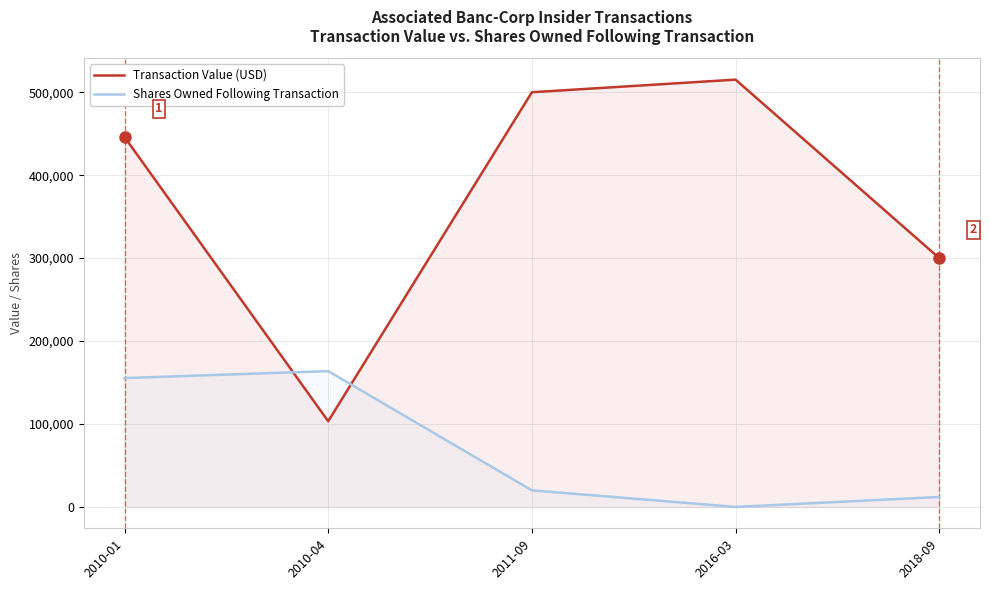

Is the value of Shares Owned Following Transaction at 2010-01 greater than the value of Transaction Value (USD) at 2010-04?

Yes